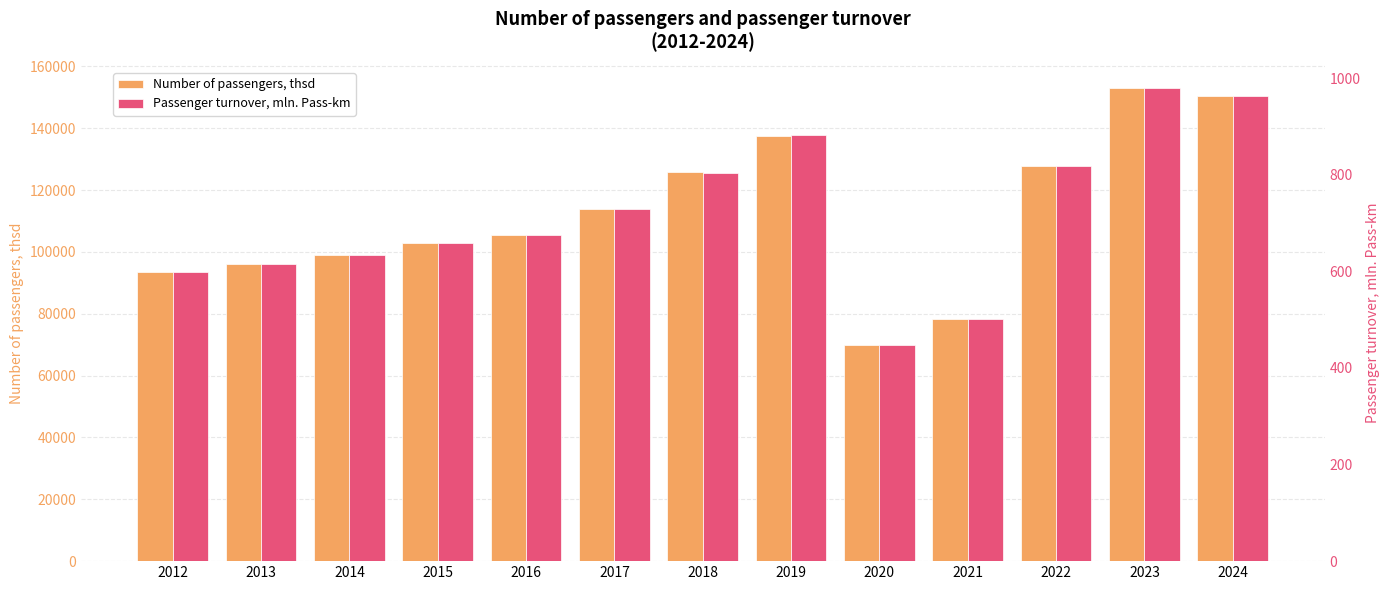

Count the number of categories in the chart.

13